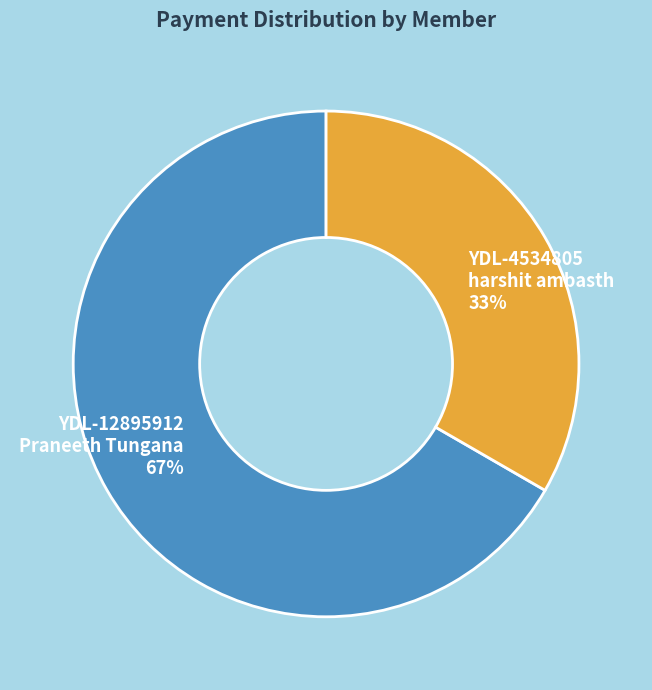

Approximately how many times larger is the value at YDL-4534805 harshit ambasth compared to YDL-12895912 Praneeth Tungana?

0.5